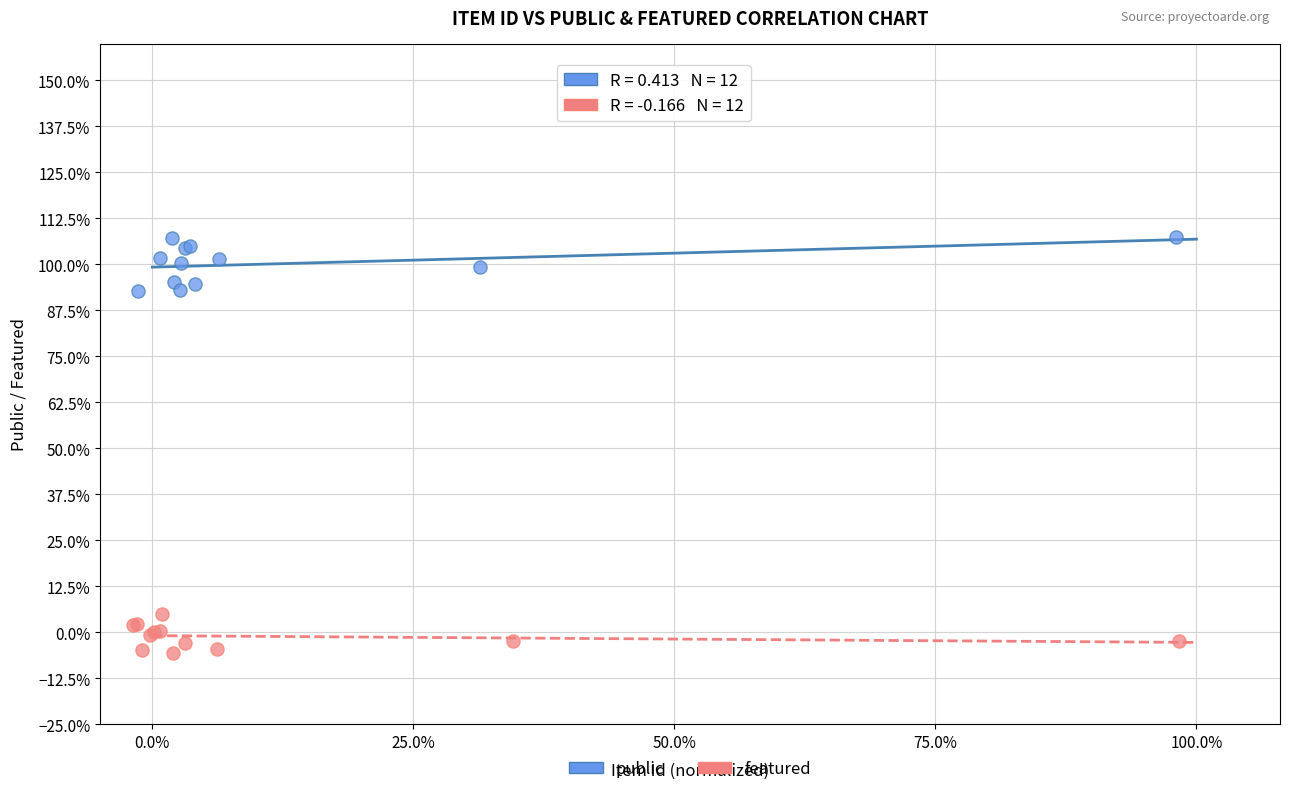

Which series reaches the minimum Y coordinate?

featured